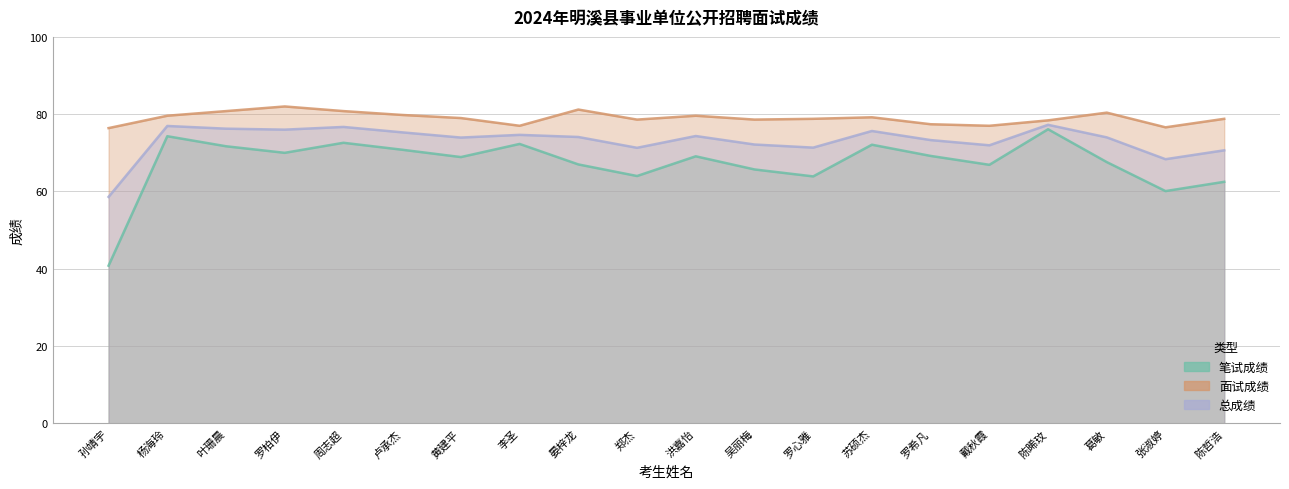

What is the average value of the 总成绩 series?

73.1